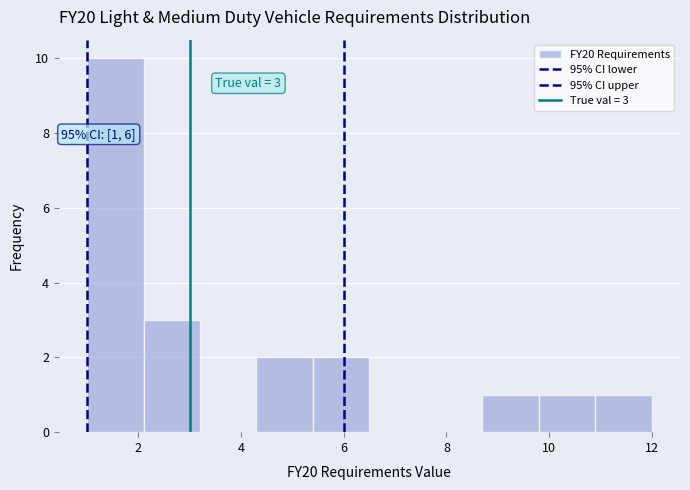

Over which range of the x-axis is the bar tallest?

1.0 to 2.1